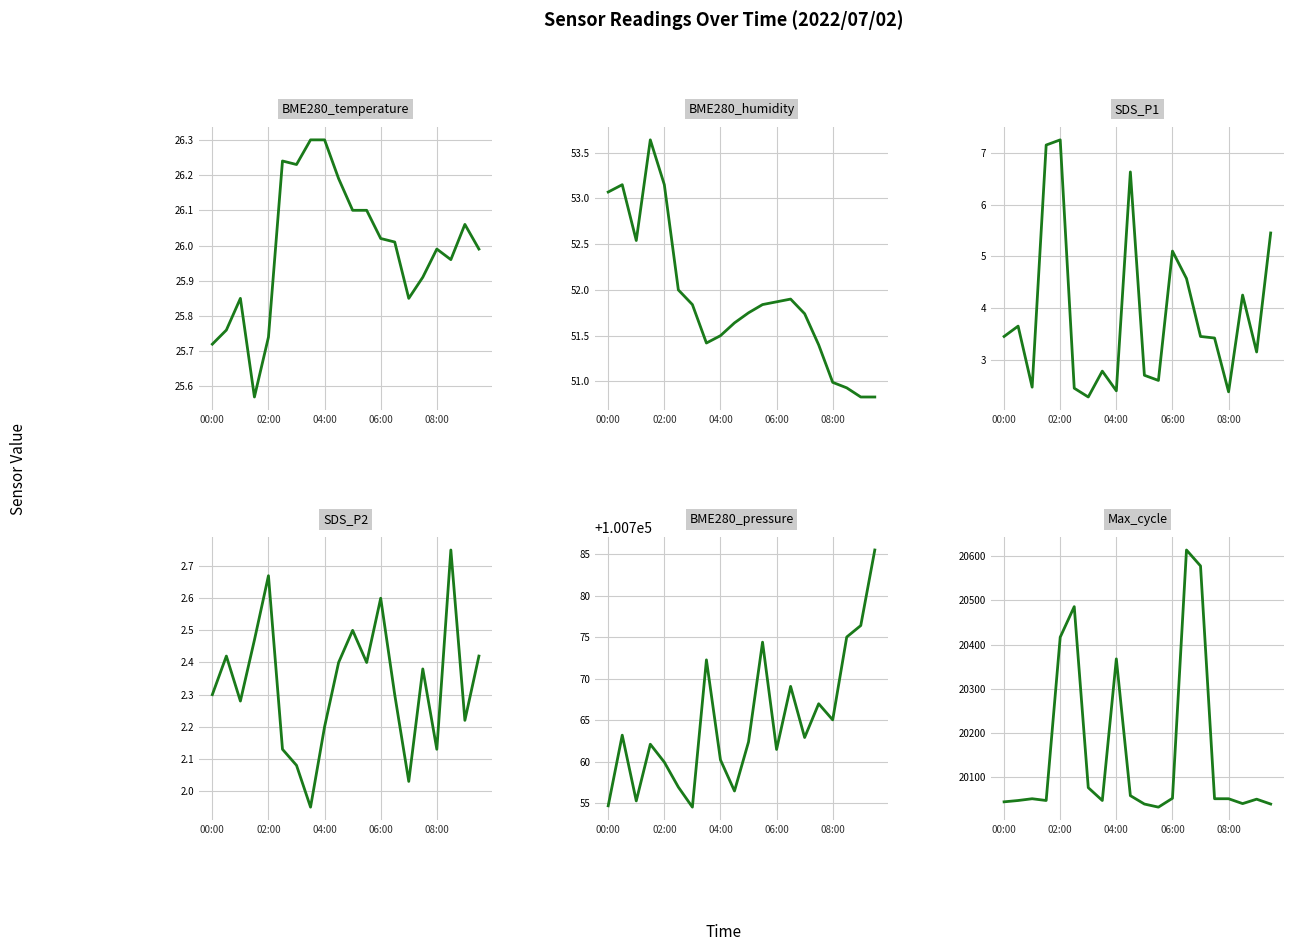

How many lines are shown in the chart?

6